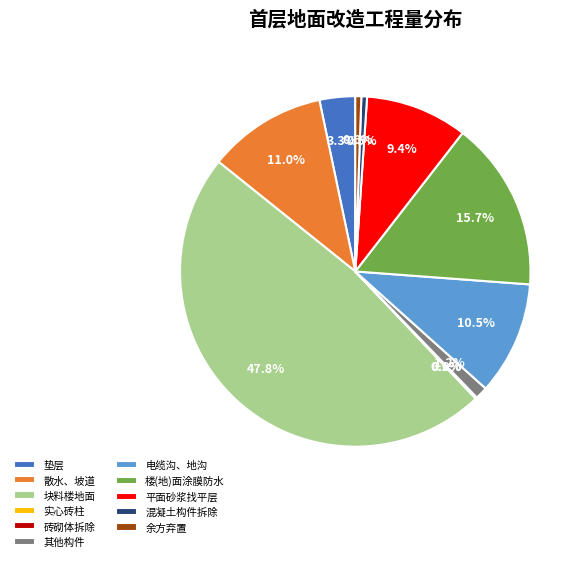

Is there a majority slice in this chart?

No